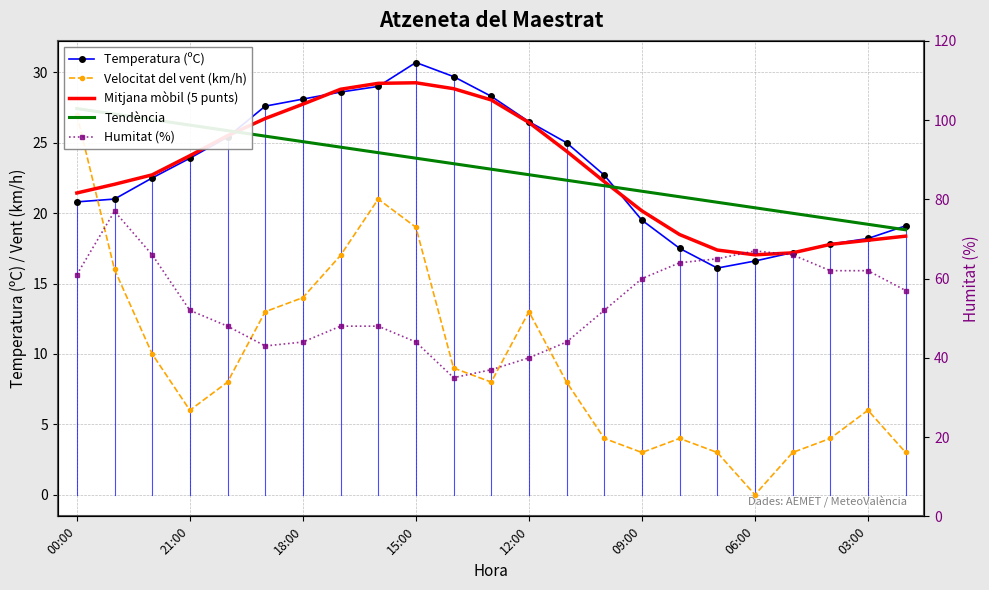

After their last crossing, which series has the higher values: Temperatura (ºC) or Mitjana mòbil (5 punts)?

Temperatura (ºC)